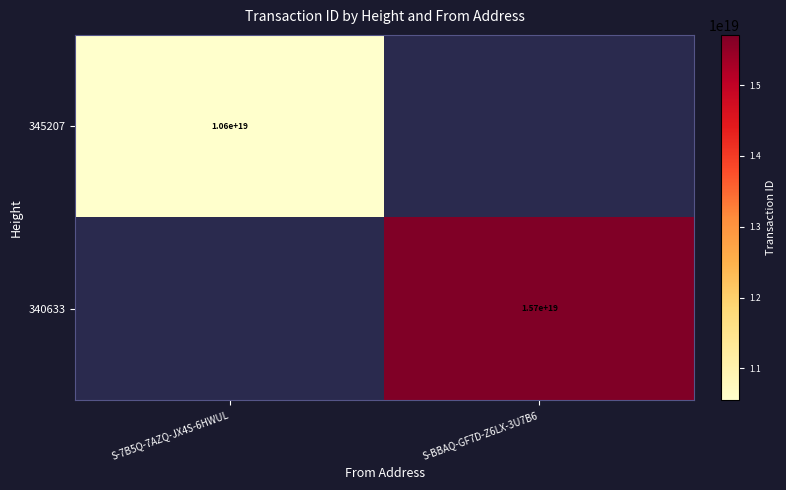

Is it true that 340633 equals 15700000000000000000 at S-BBAQ-GF7D-Z6LX-3U7B6?

True